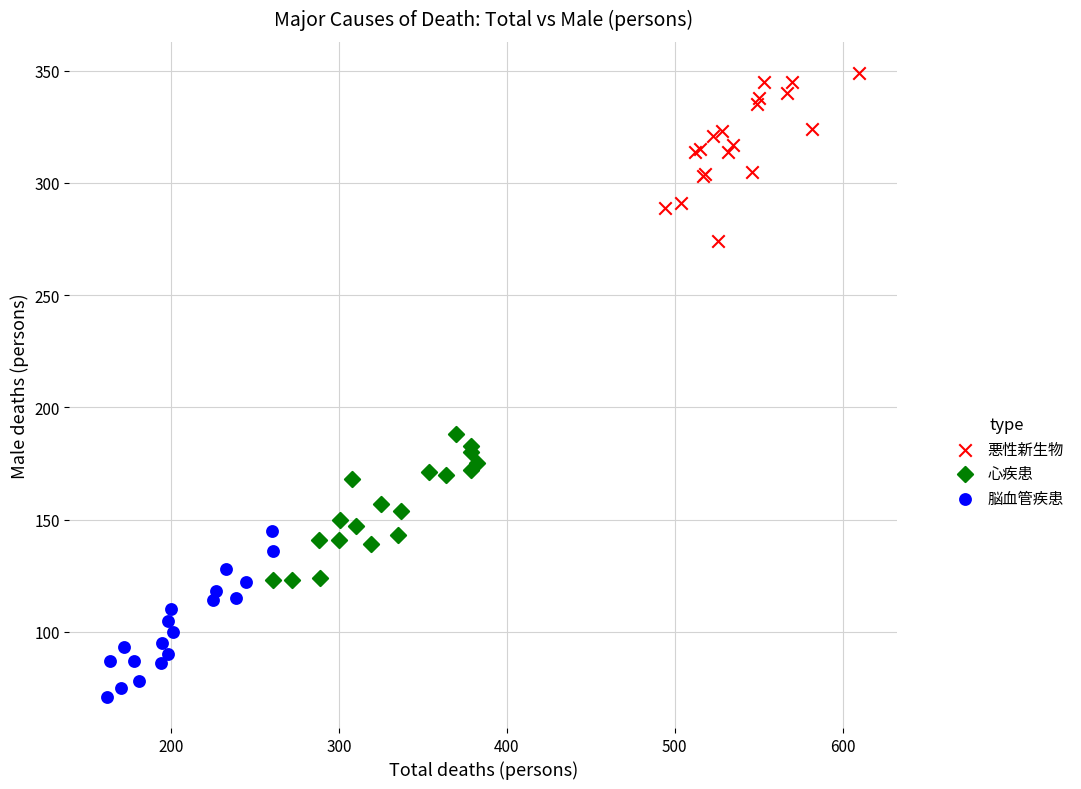

Which series reaches the minimum Y coordinate?

脳血管疾患